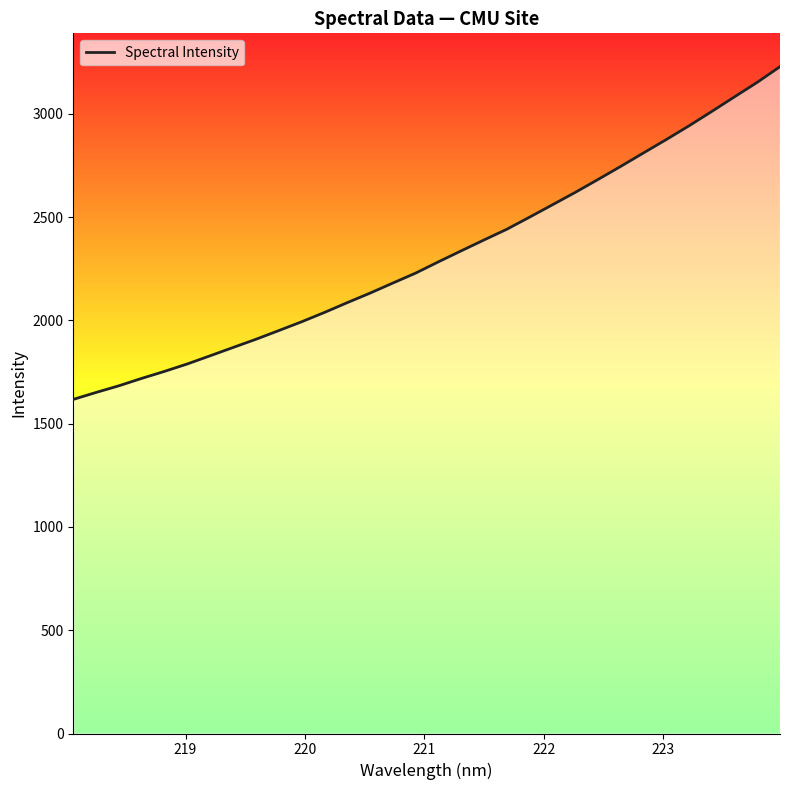

What is the difference between the second highest and minimum values?

1535.4